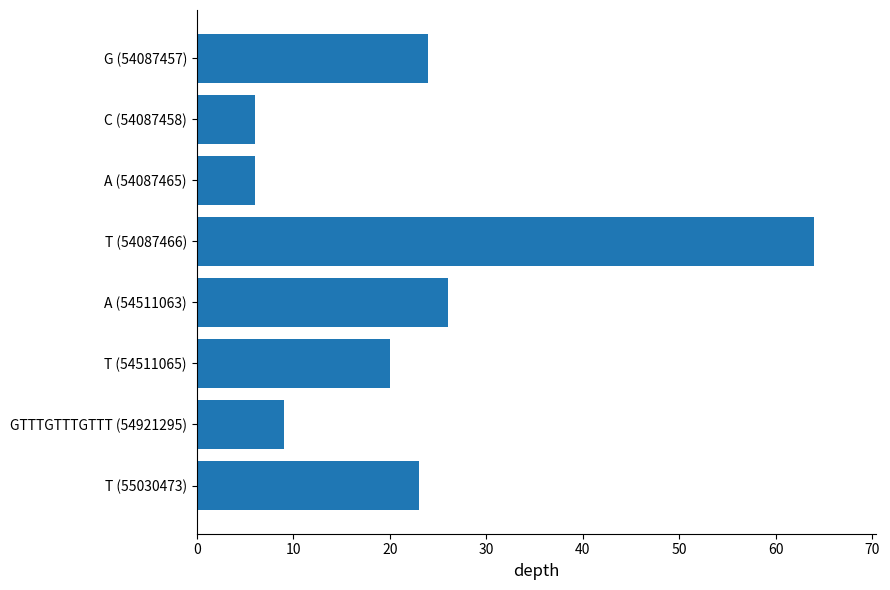

What is the label of the 4th bar from the bottom?

A (54511063)